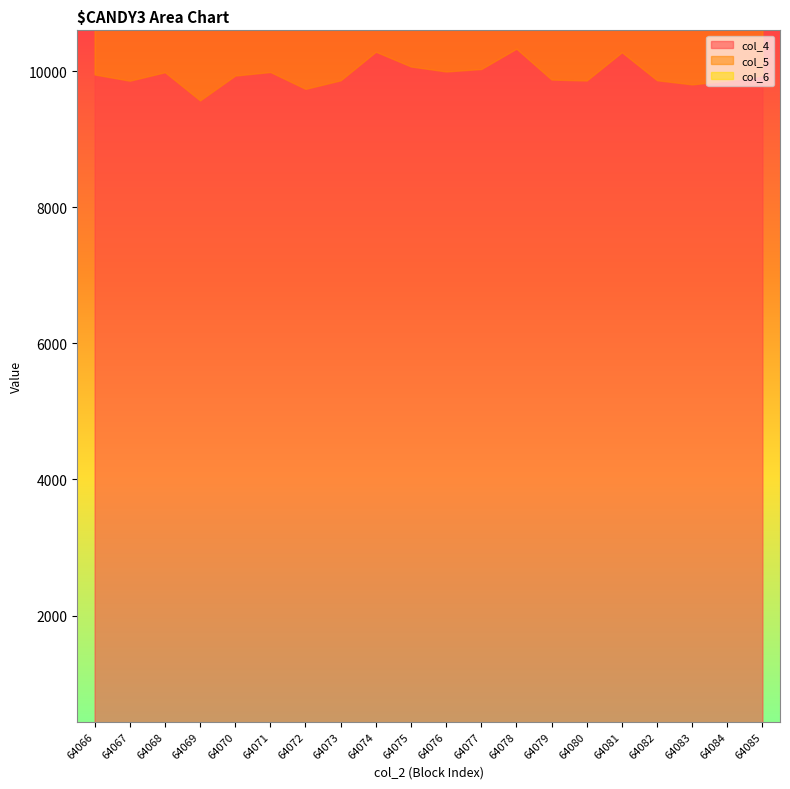

True or false: col_4 and col_6 intersect in this chart.

False